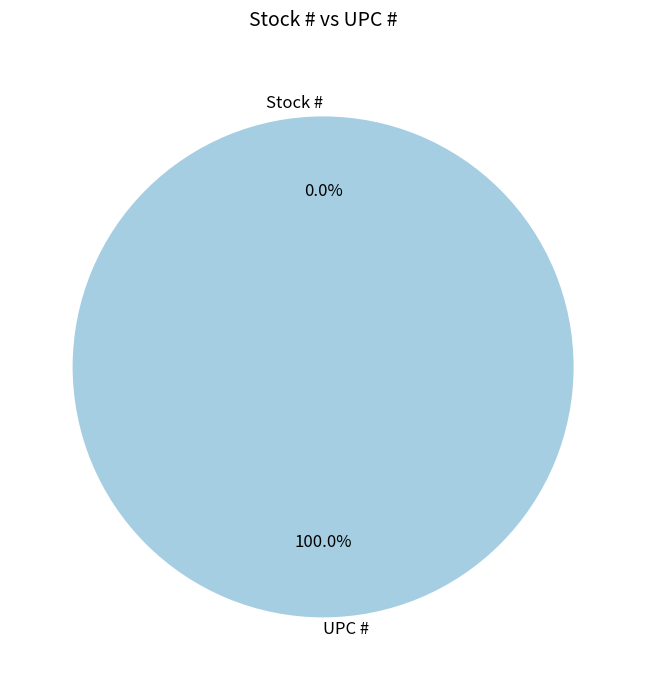

Which slice is the largest?

UPC #